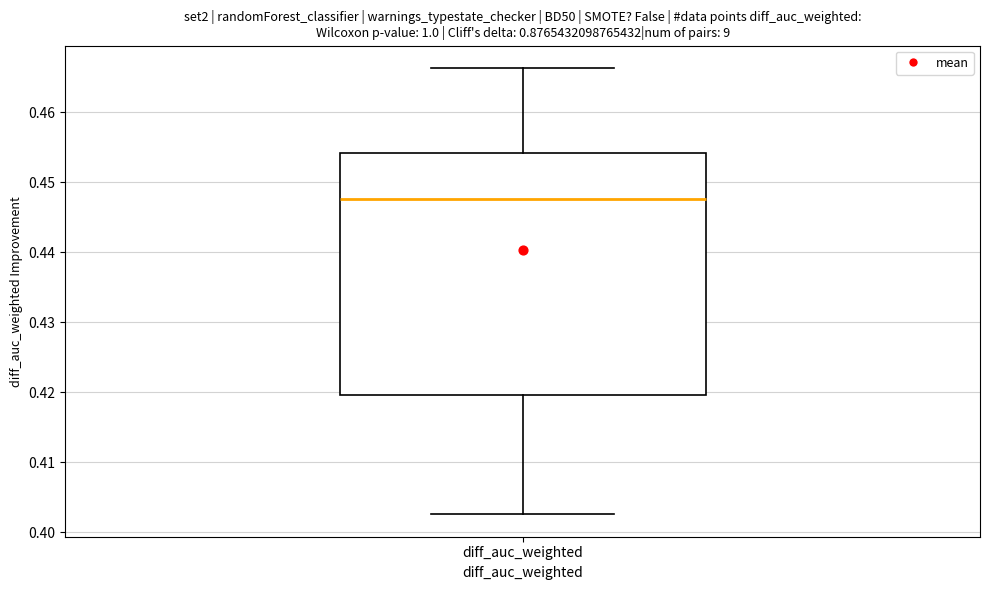

Where does the lower whisker of the box for diff_auc_weighted end on the y-axis? The values are not printed on the chart, so give them approximately, as read against the axis.

0.403